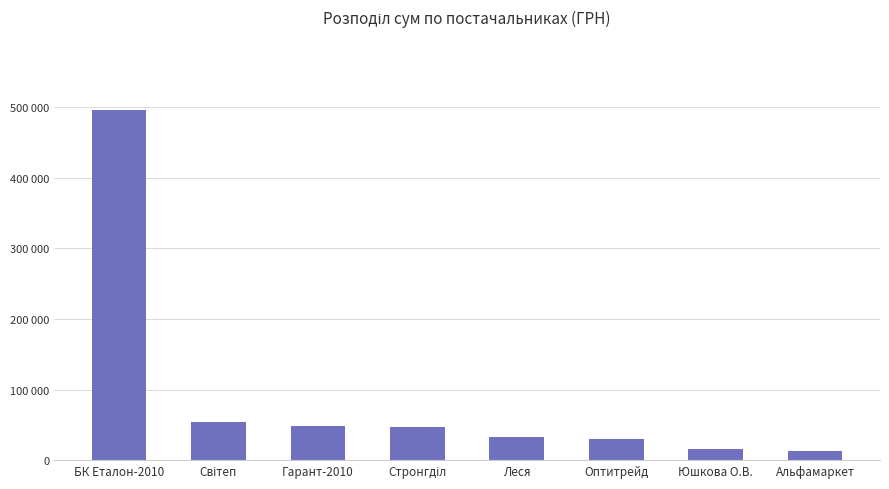

What is the sum of the values at Світеп and Оптитрейд?

84264.1